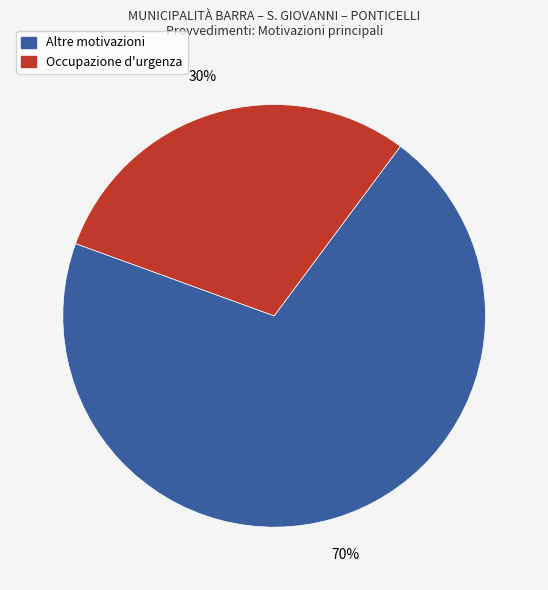

To the nearest percent, what is the average slice percentage?

50%